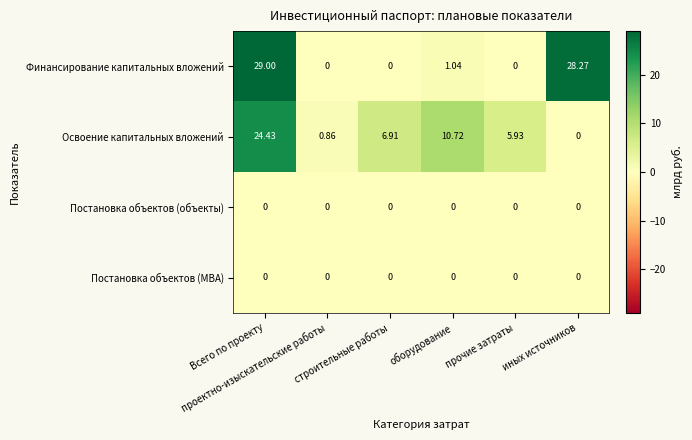

Which series has the largest total across all categories?

Финансирование капитальных вложений